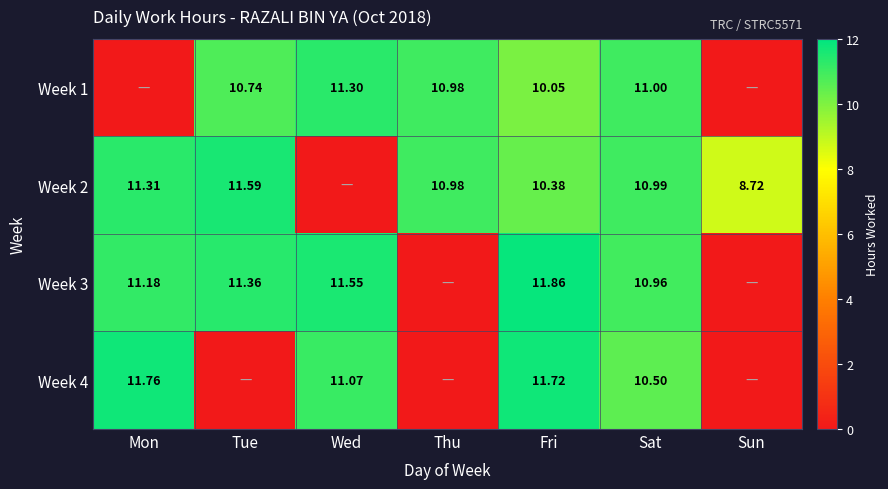

Is the value of Week 1 at Tue greater than the value of Week 3 at Fri?

No